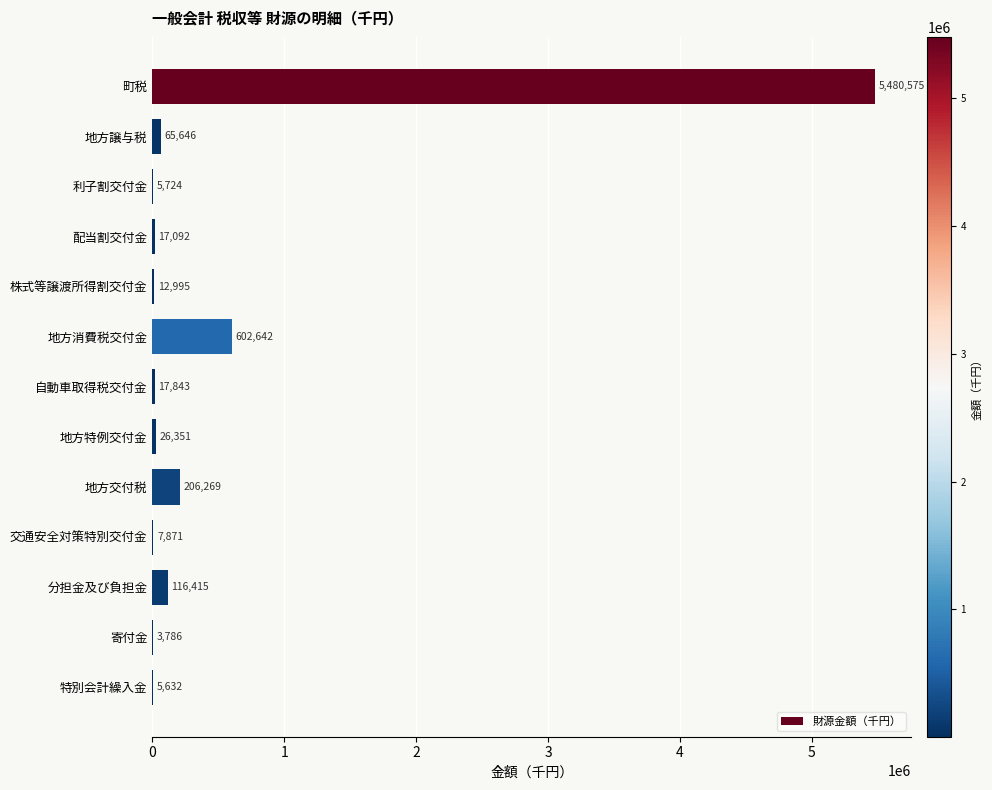

What is the sum of all values?

6568841